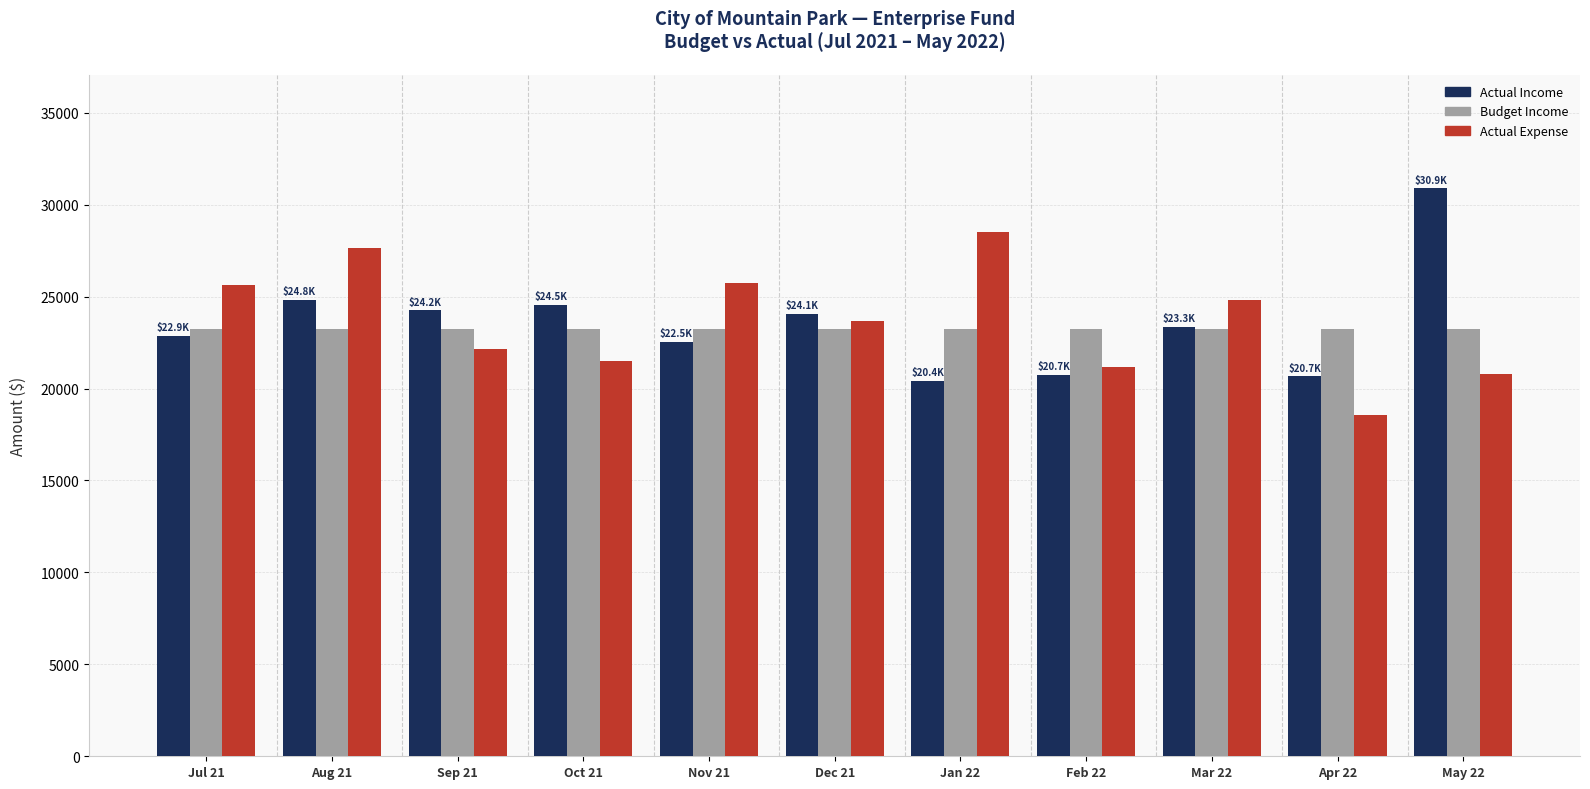

Are the bars grouped side by side (vs. stacked)?

Yes